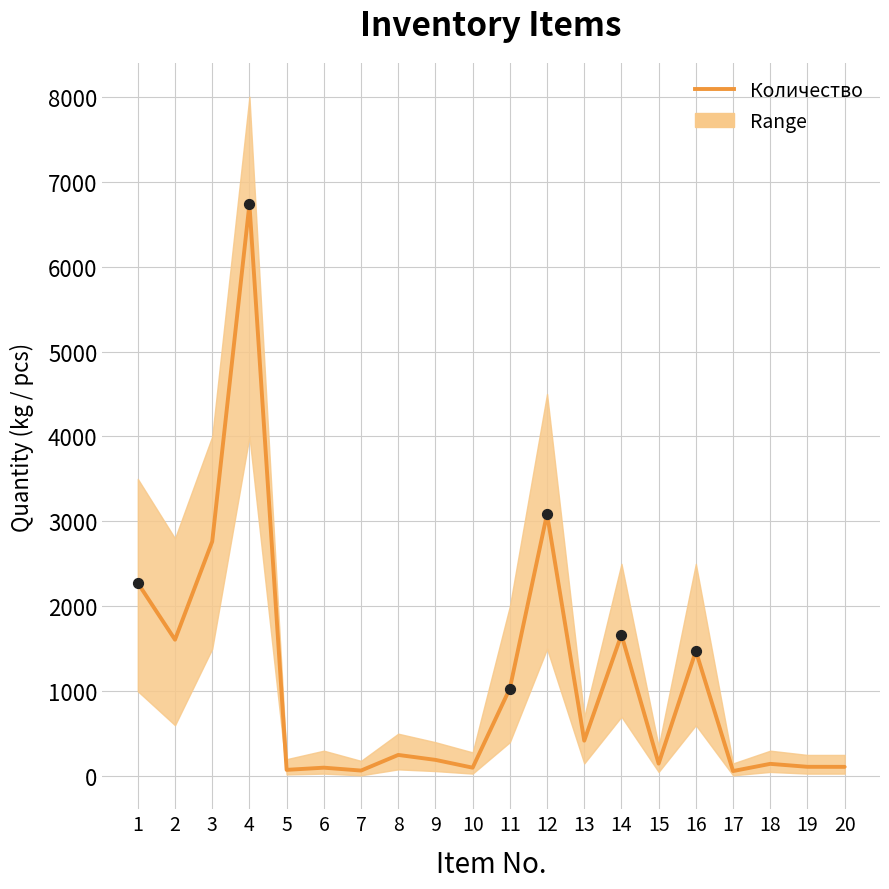

What is the ratio of the value at 15 to the value at 13?

0.4